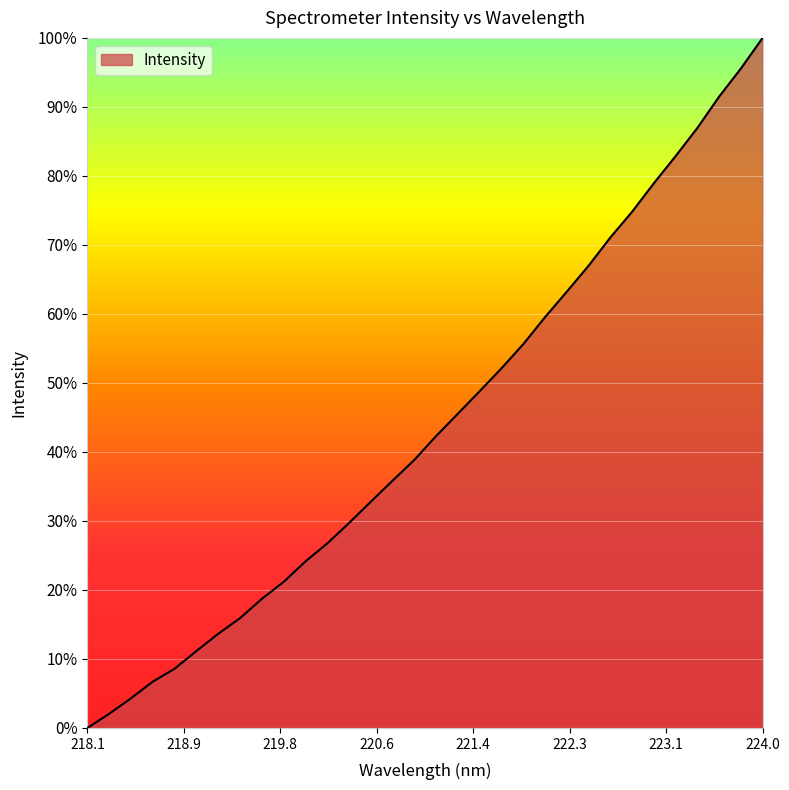

What is the difference between the maximum and minimum values?

100.0